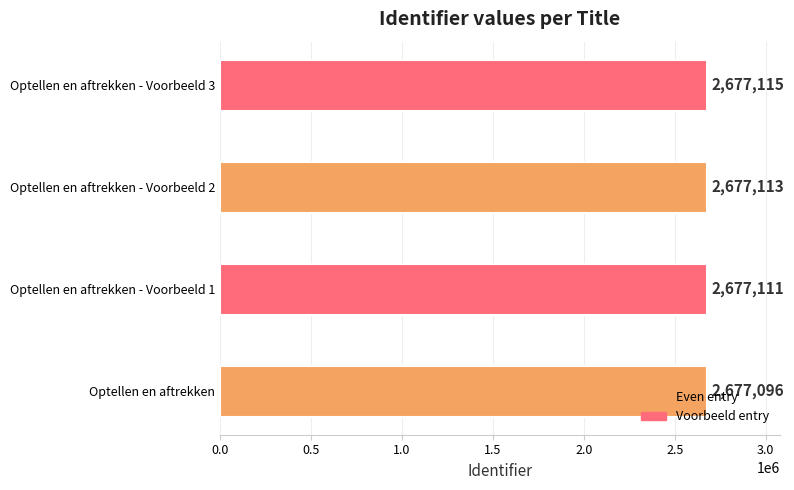

What is the sum of the values at Optellen en aftrekken - Voorbeeld 2 and Optellen en aftrekken - Voorbeeld 3?

5354228